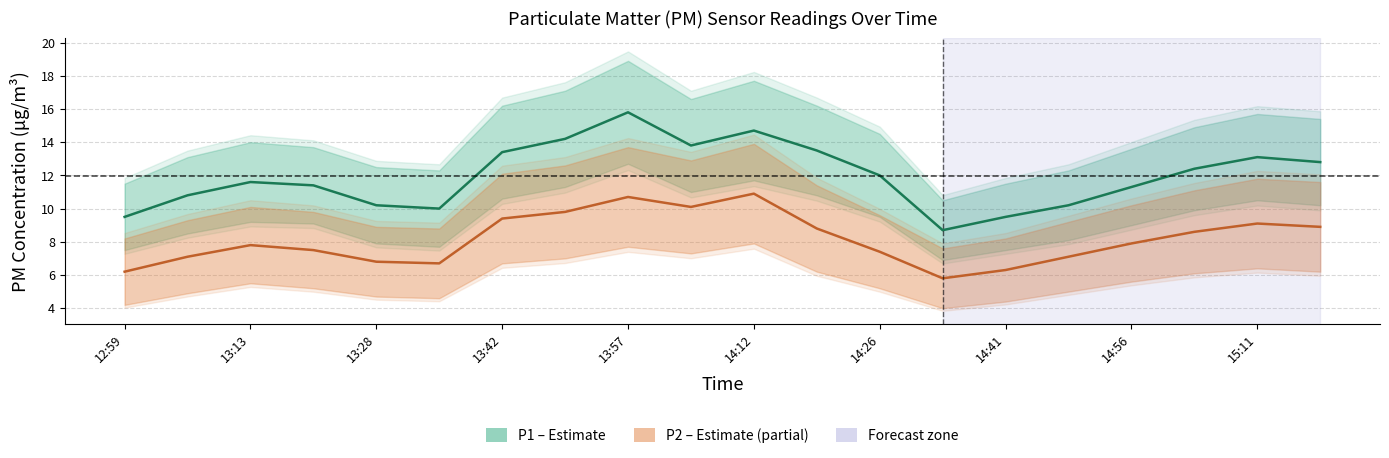

Which series changed the most between 14:12 and 17?

P1 (PM10)